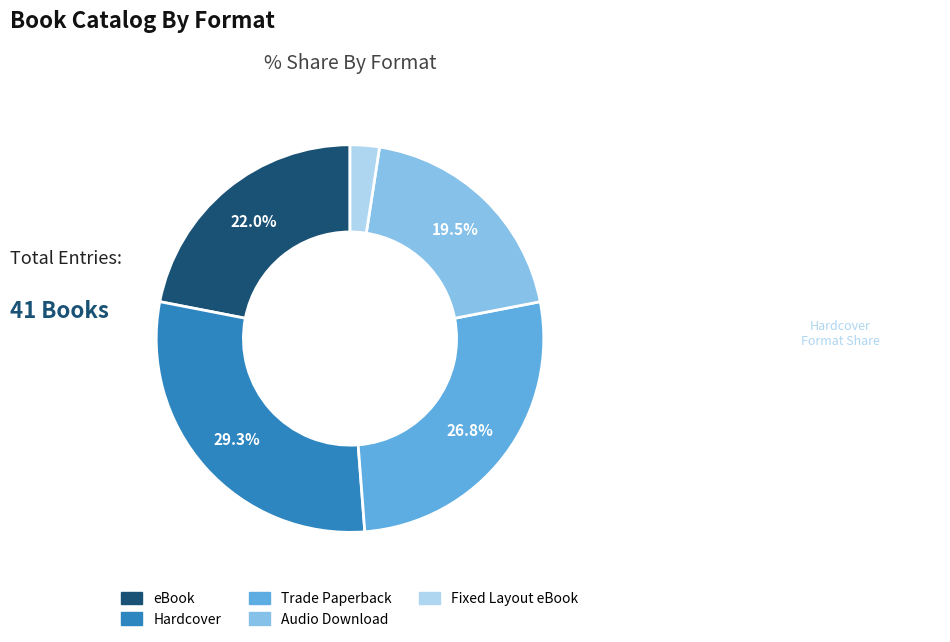

Which category has the biggest portion of the pie?

Hardcover